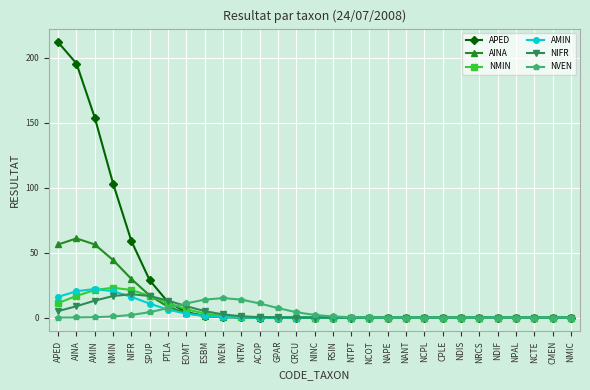

True or false: AMIN has a value of 20.3 at AINA.

True